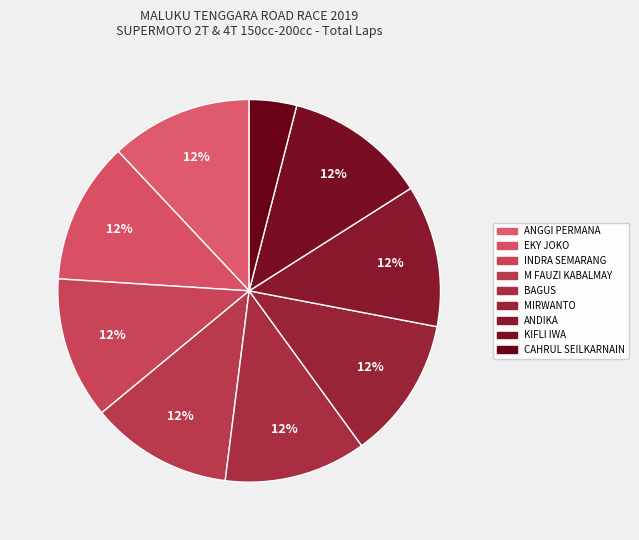

How many segments does this pie chart have?

9